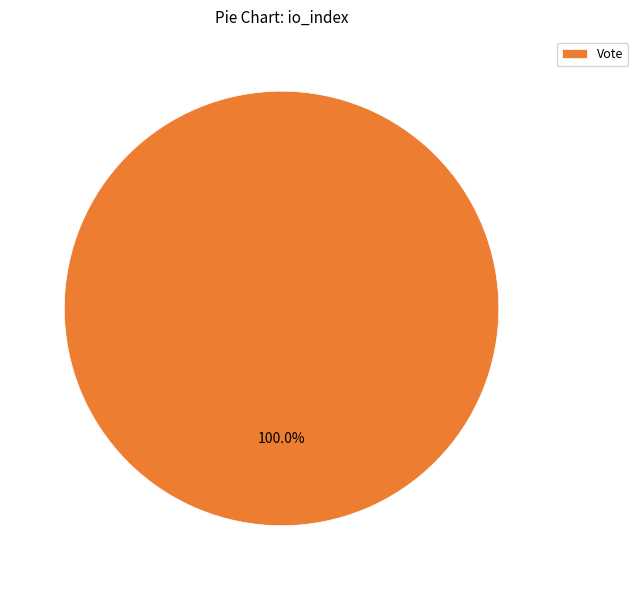

Rank the categories by value from lowest to highest.

Vote